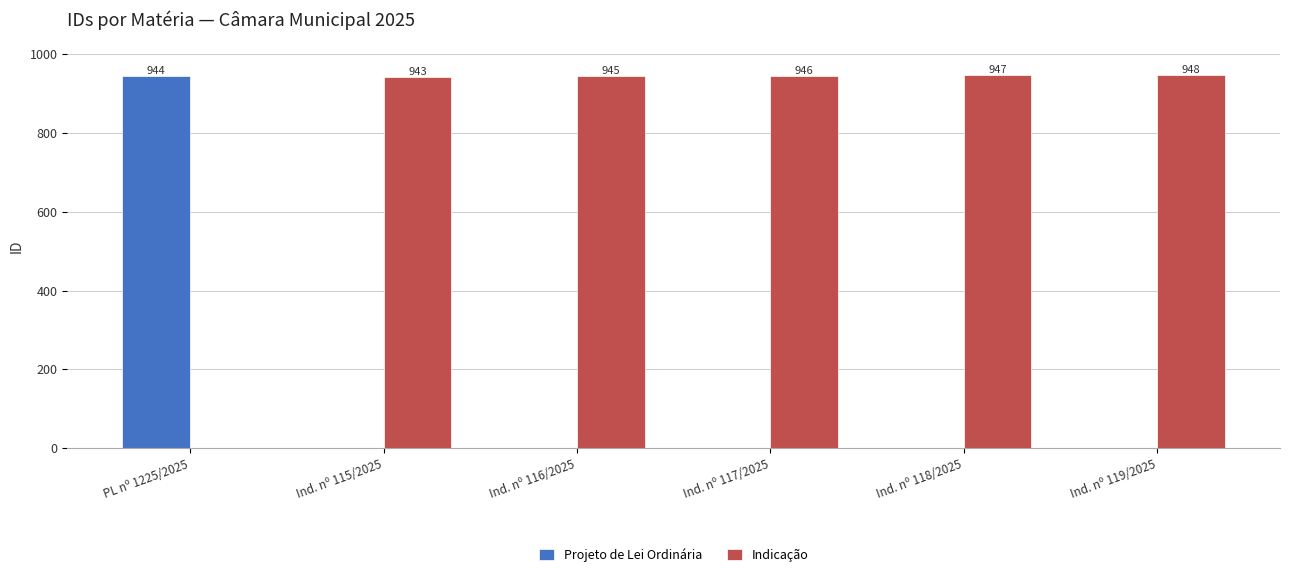

True or false: Indicação has a value of 943 at Ind. nº 115/2025.

True